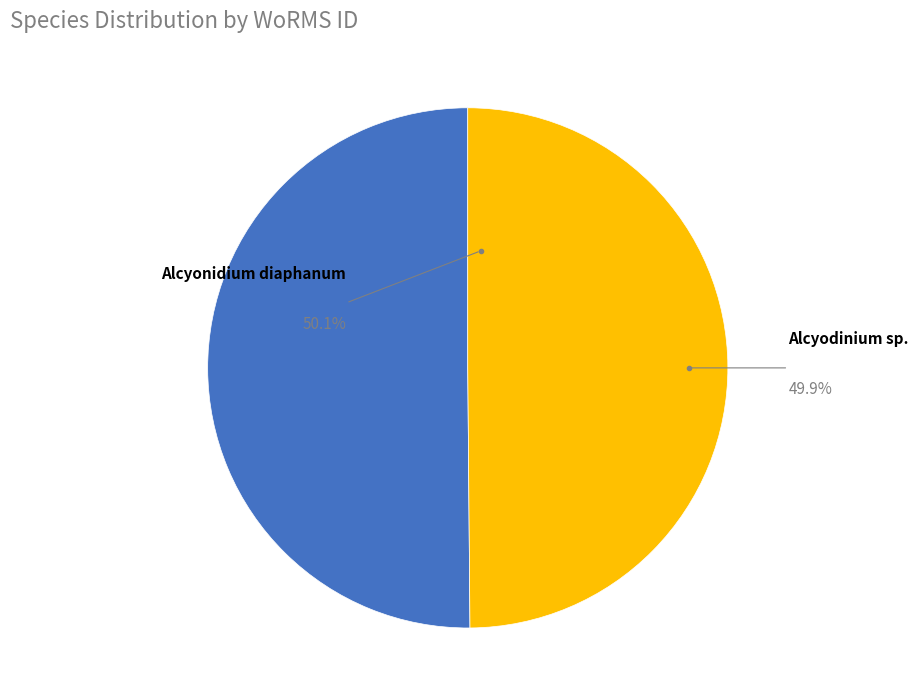

Is there any slice that represents more than half of the pie?

Yes